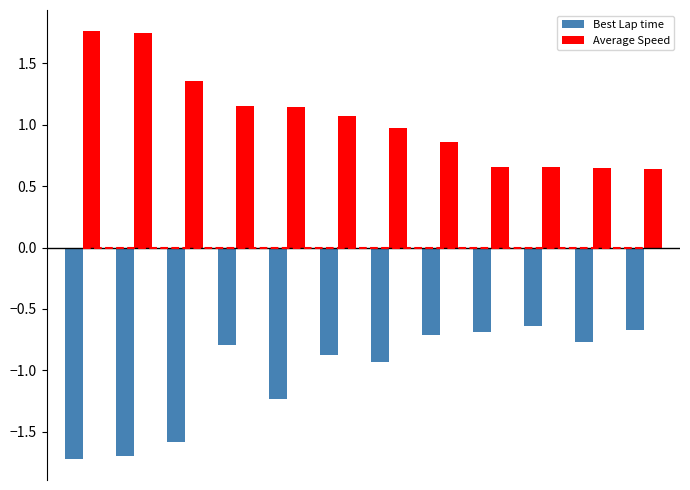

At how many categories does at least one series exceed 0?

12